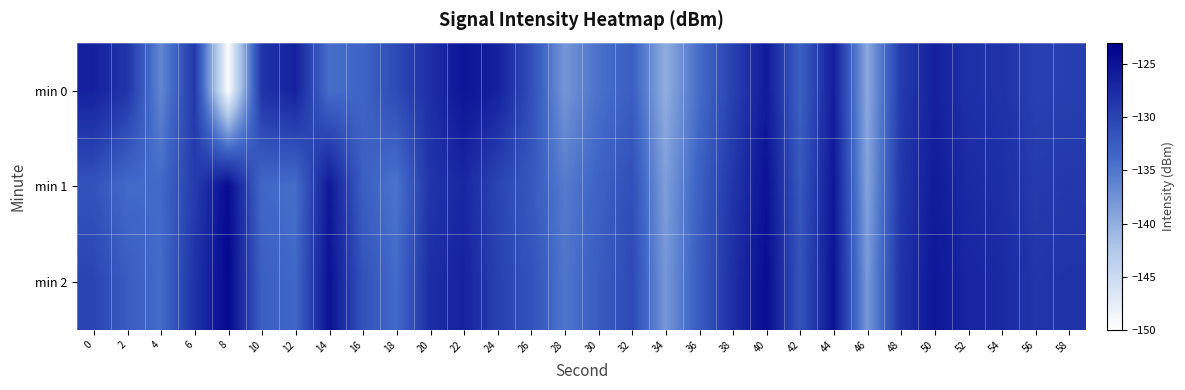

List the series in order of their overall mean, highest first.

min 2, min 1, min 0